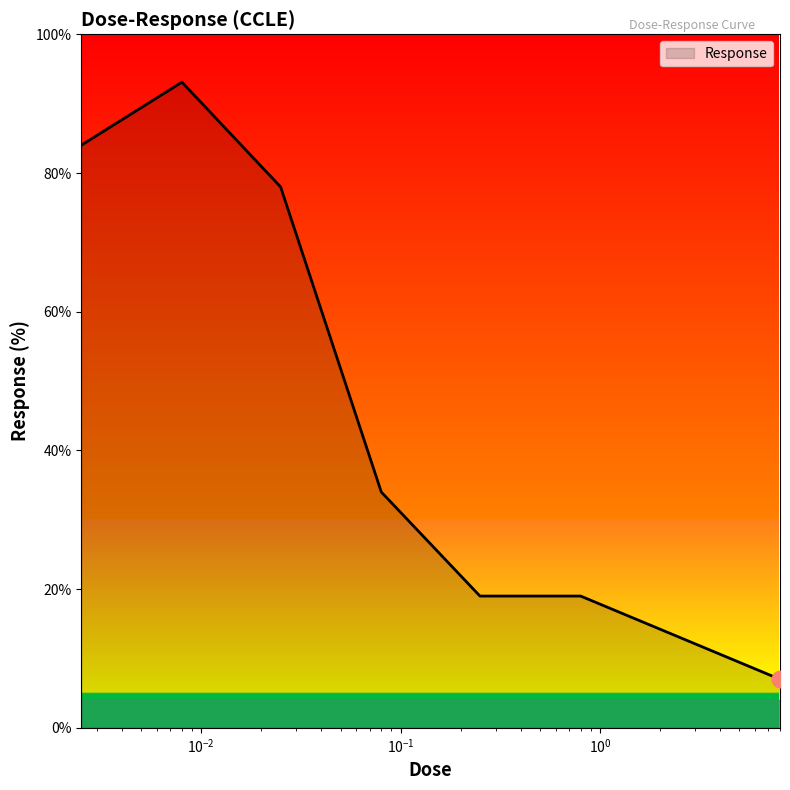

What is the difference between the second highest and second lowest values?

71.0